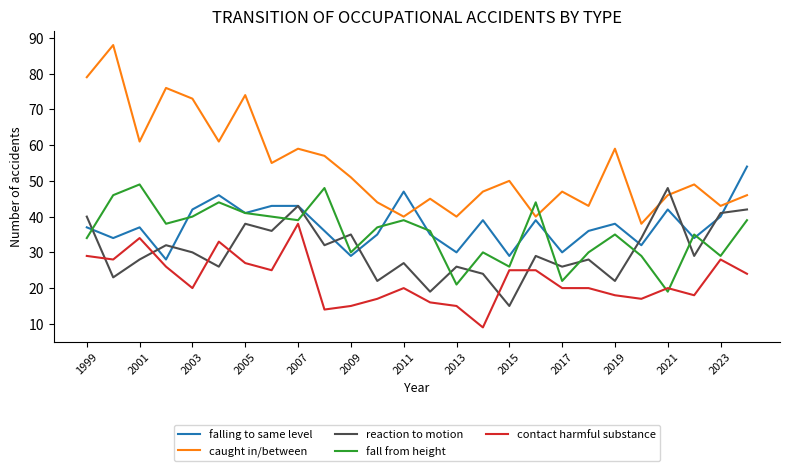

True or false: contact harmful substance and reaction to motion cross at least once.

True